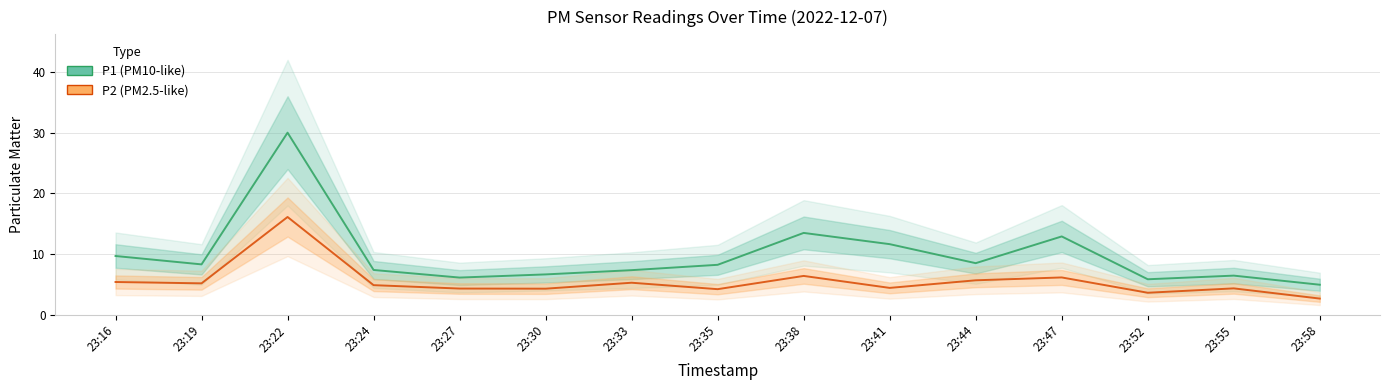

Is it true that P1 equals 13.3 at 23:44?

False